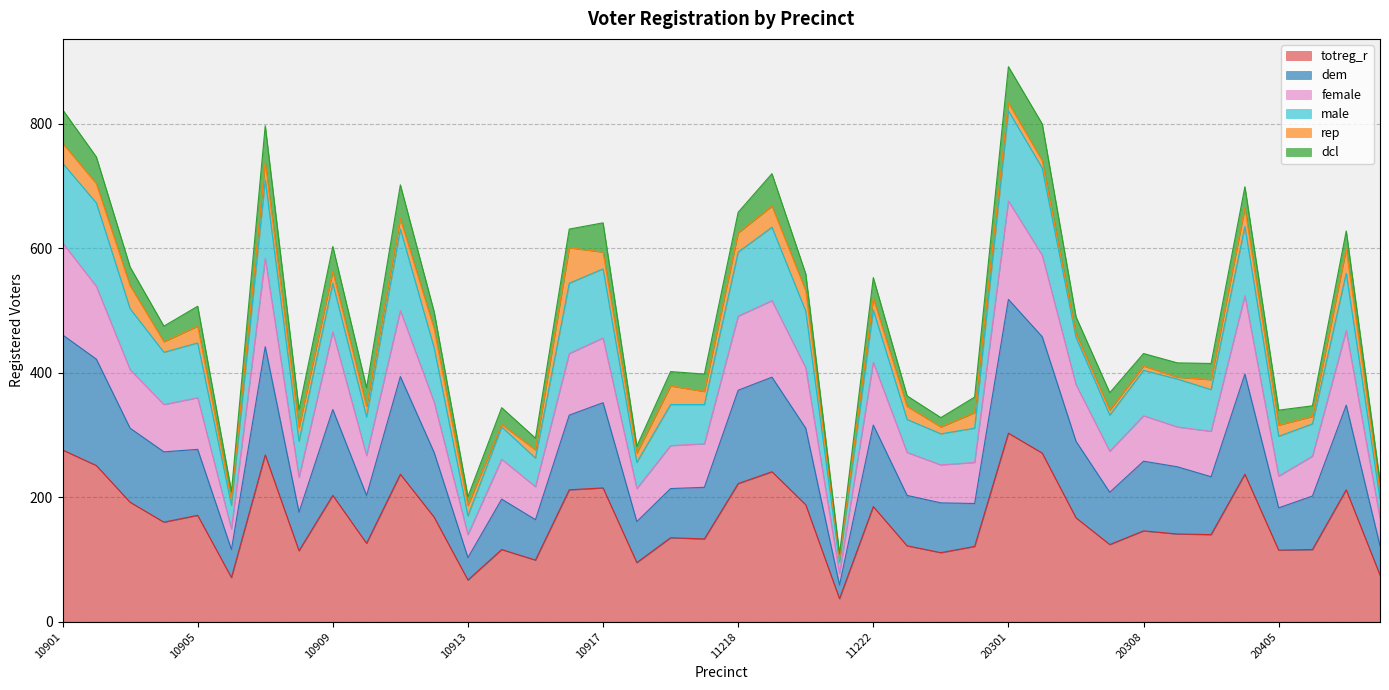

List the labels in order of totreg_r value, largest first.

20301, 10901, 20302, 10907, 10902, 11219, 10911, 20404, 11218, 10917, 10916, 20407, 10909, 10903, 11220, 11222, 10905, 10912, 20304, 10904, 20308, 20313, 20403, 10934, 10936, 10910, 20306, 11223, 11225, 10914, 20406, 20405, 10908, 11224, 10915, 10929, 20439, 10906, 10913, 11221